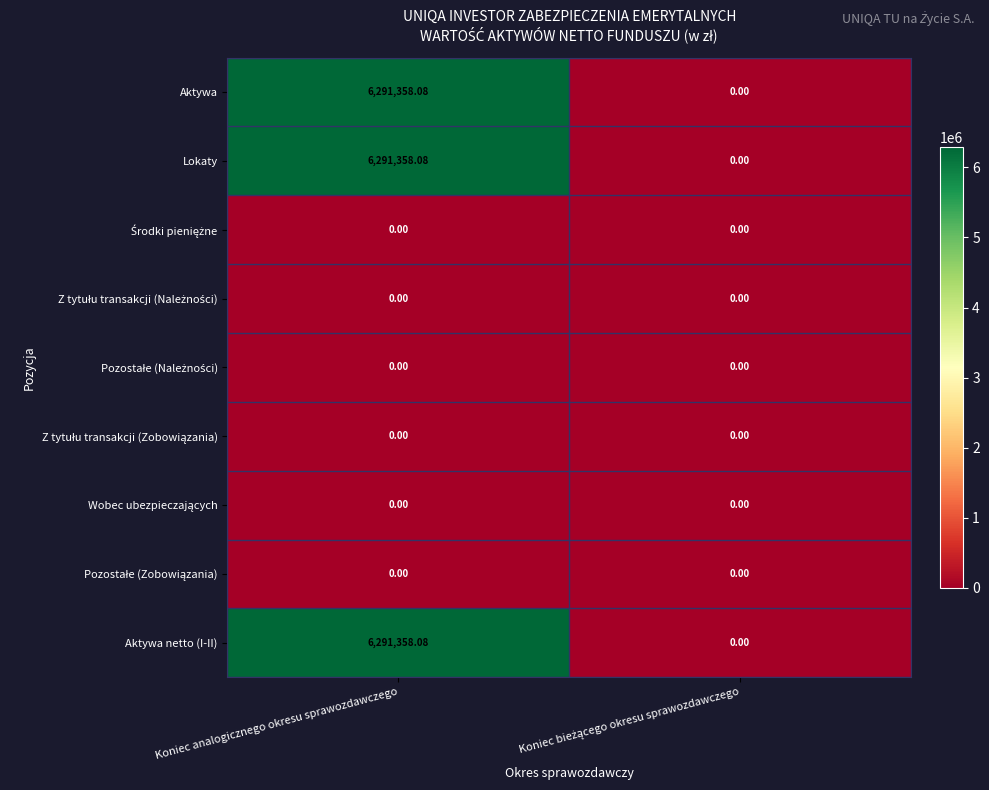

Which category has the highest value across all series?

Koniec analogicznego okresu sprawozdawczego